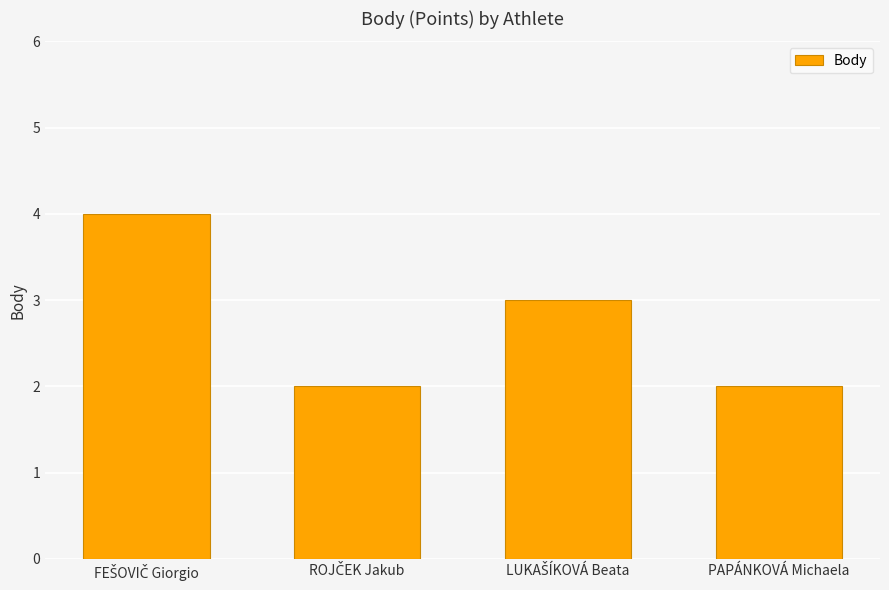

What is the greatest value displayed?

4